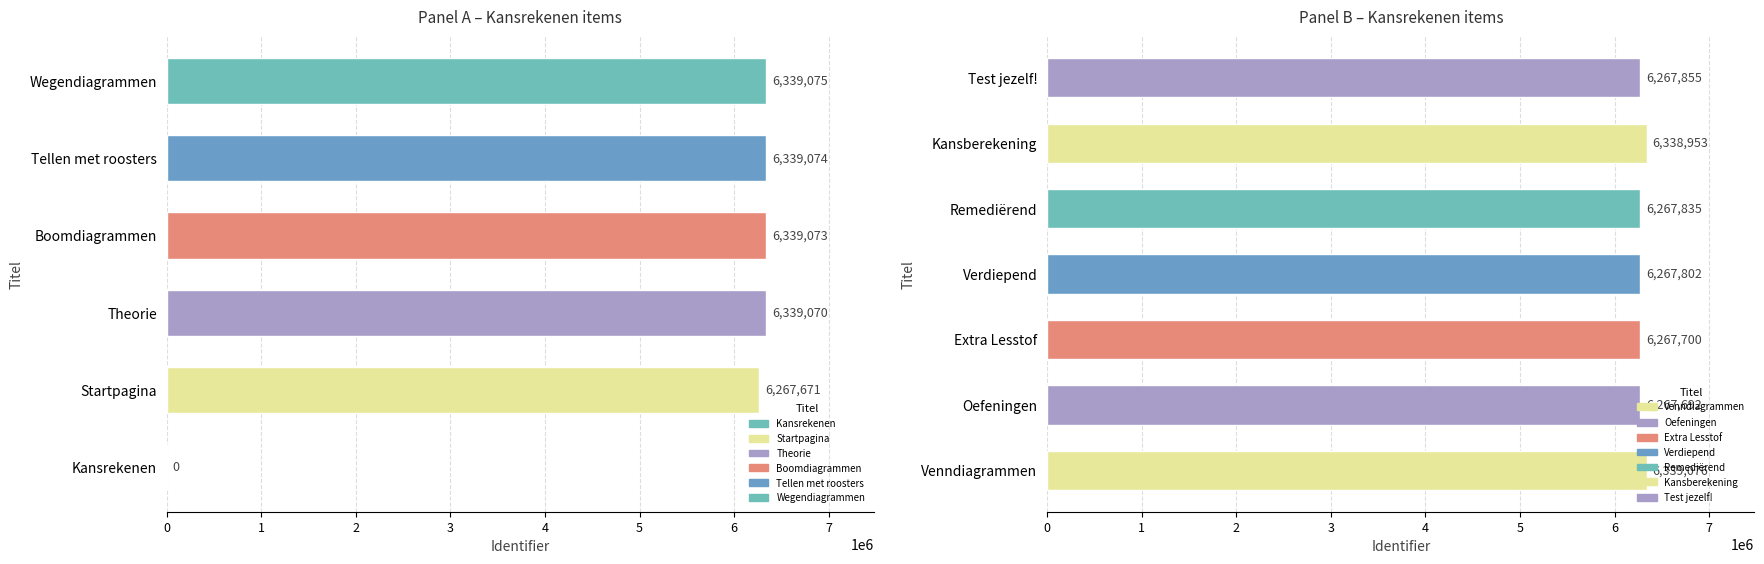

Is it true that the value at Verdiepend is 6267802?

True